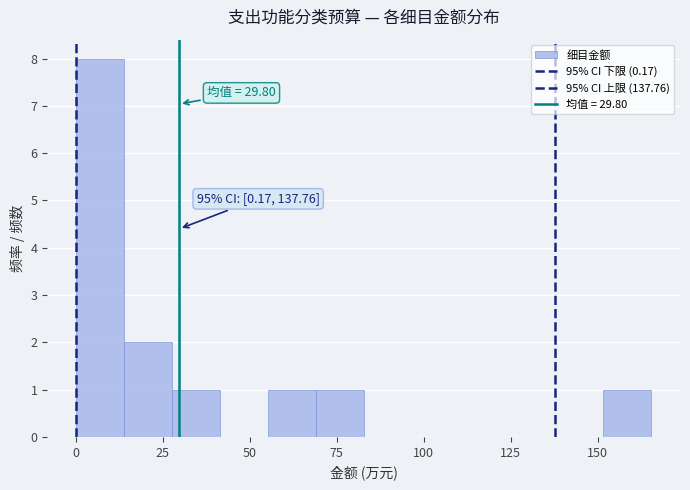

Read against the x-axis, roughly where is the centre of the tallest bar?

5